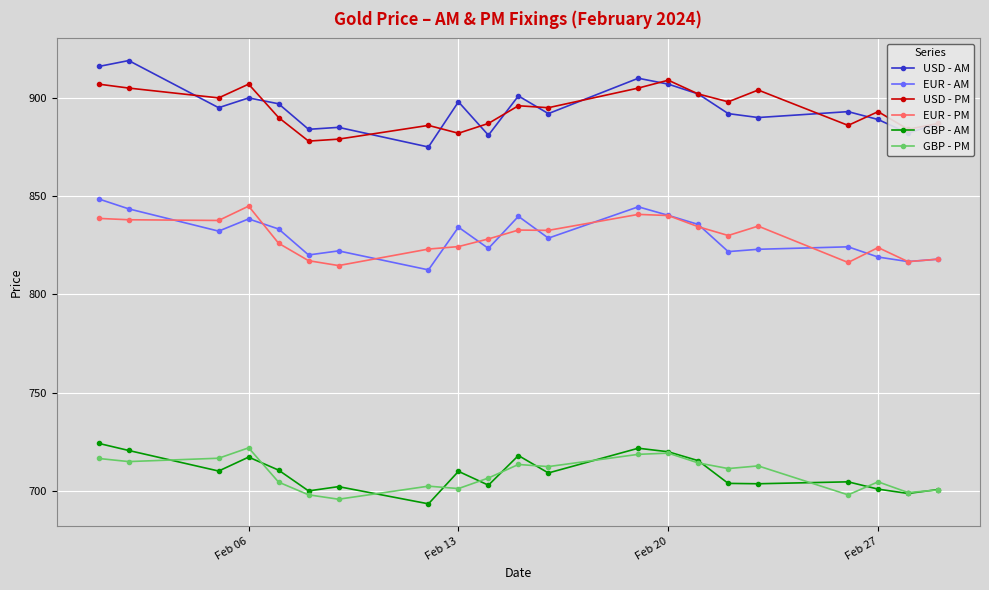

Rank the series by their maximum value, from lowest to highest.

GBP - PM, GBP - AM, EUR - PM, EUR - AM, USD - PM, USD - AM